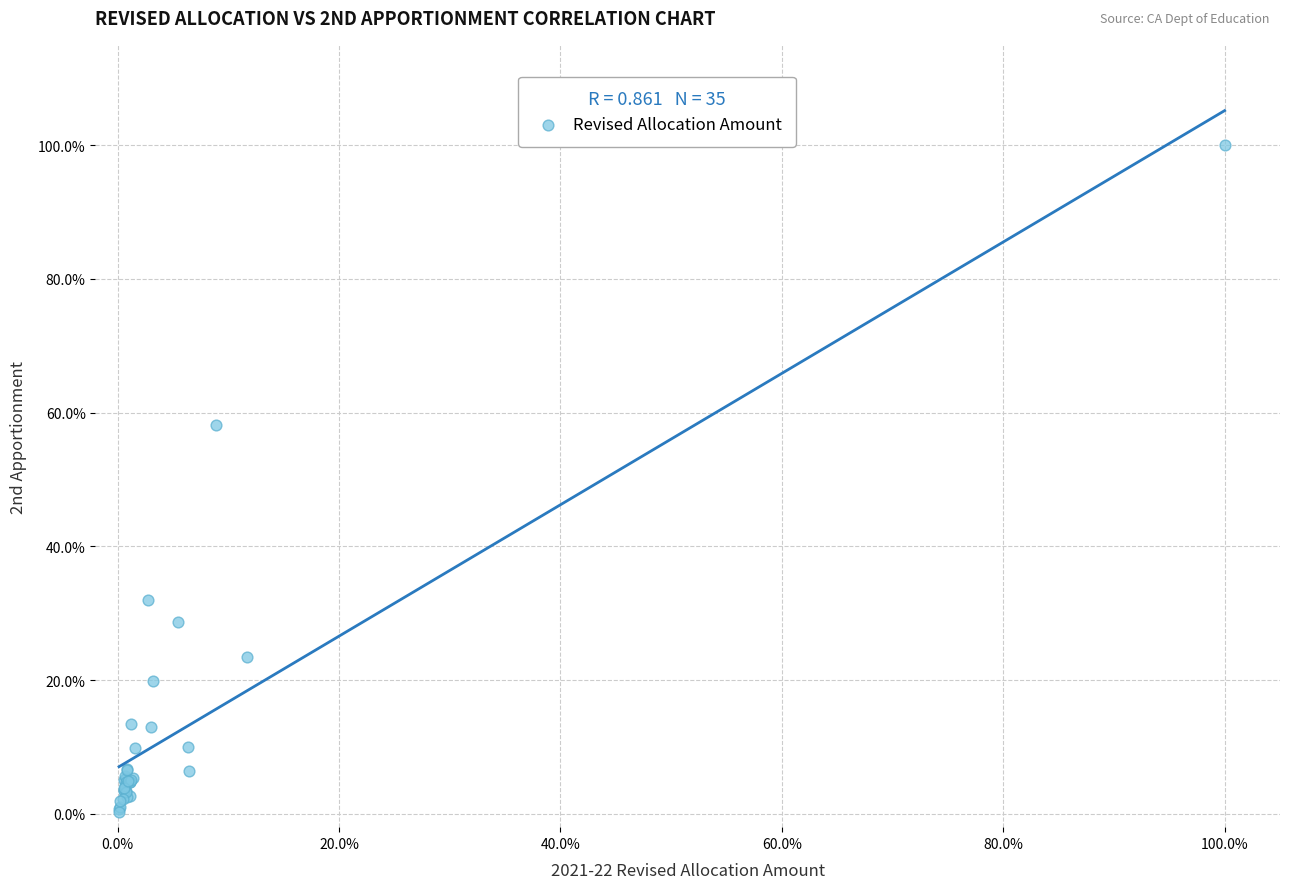

What Y value in the scatter plot is closest to 50?

58.2